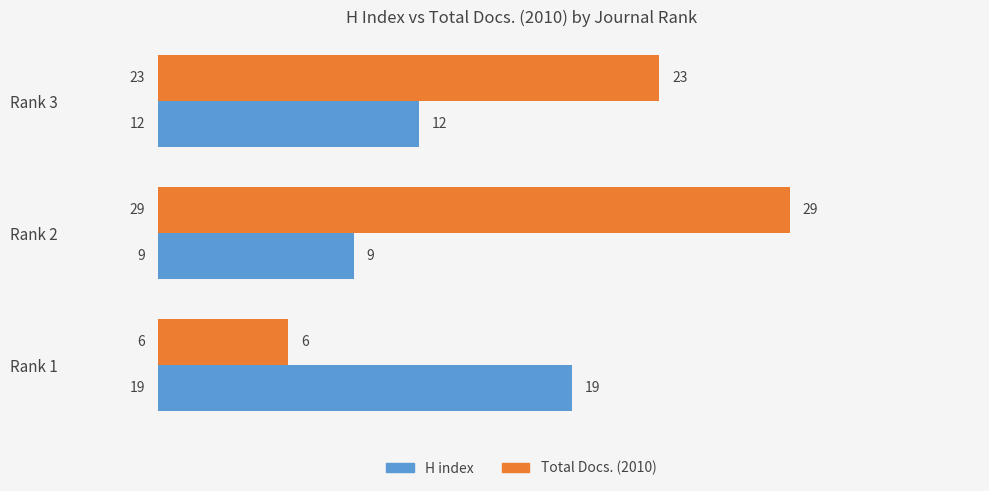

List the series in order of their peak value, lowest first.

H index, Total Docs. (2010)